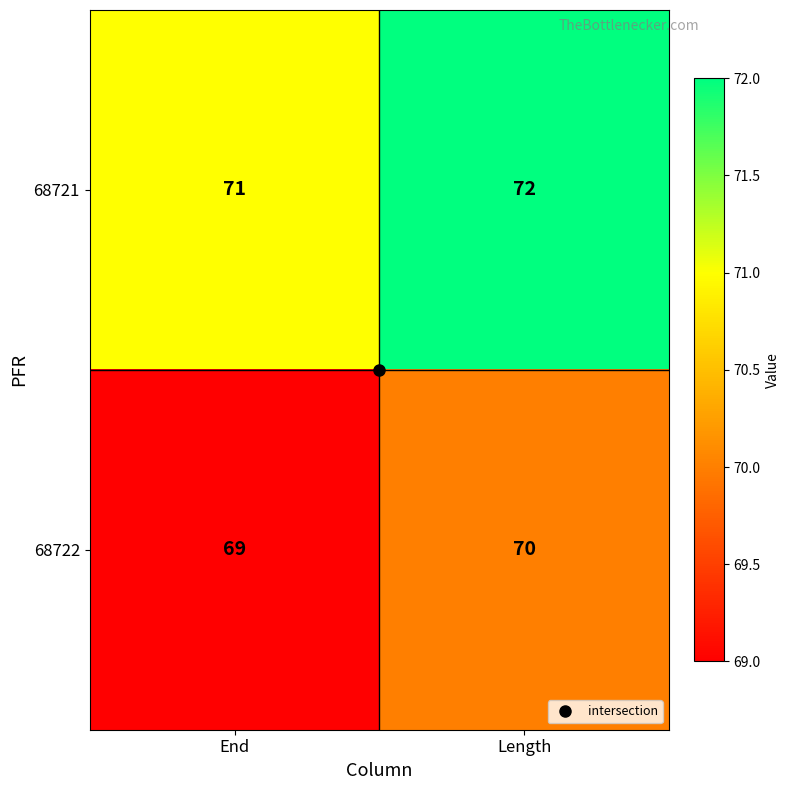

At how many categories does at least one series exceed 69?

2